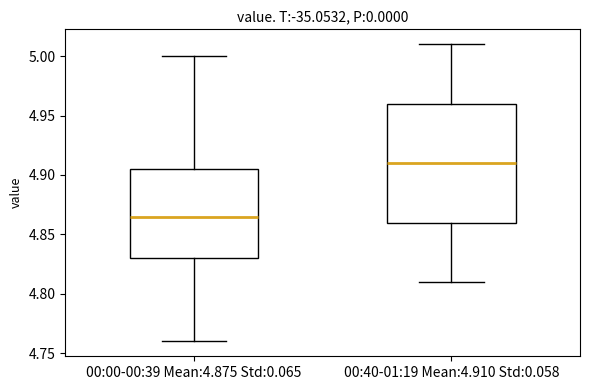

Which box is the tallest, from its lower edge to its upper edge?

00:40-01:19 Mean:4.910 Std:0.058